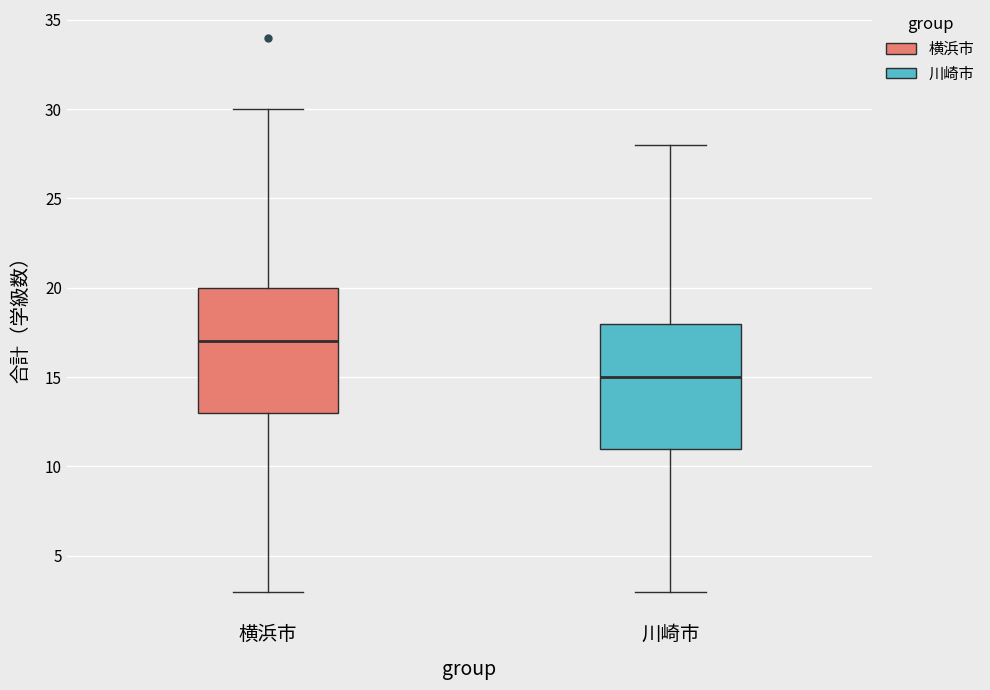

Reading left to right, read every box against the y-axis: the position of its median line, the range the box covers, and the ends of its whiskers. The values are not printed on the chart, so give them approximately, as read against the axis.

横浜市: median 17, box 13 to 20, whiskers 3 to 30
川崎市: median 15, box 11 to 18, whiskers 3 to 28